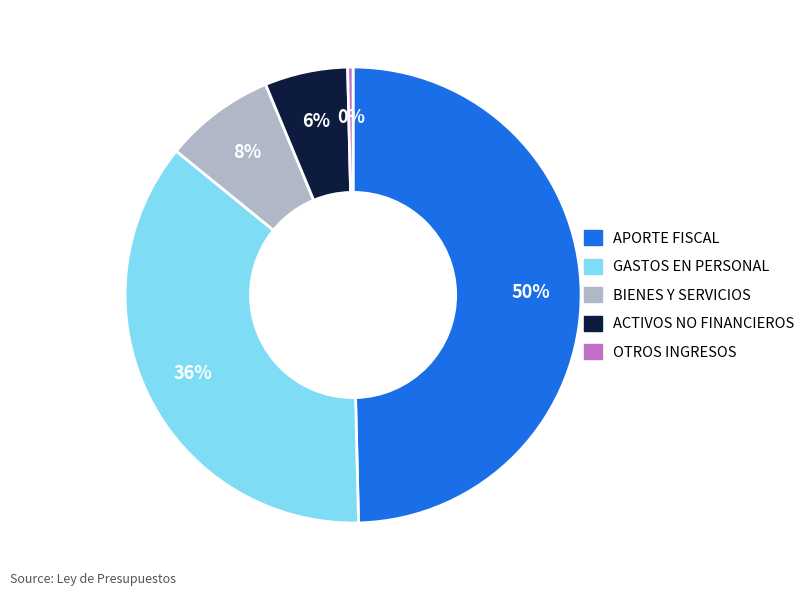

To the nearest percent, what is the average slice percentage?

20%